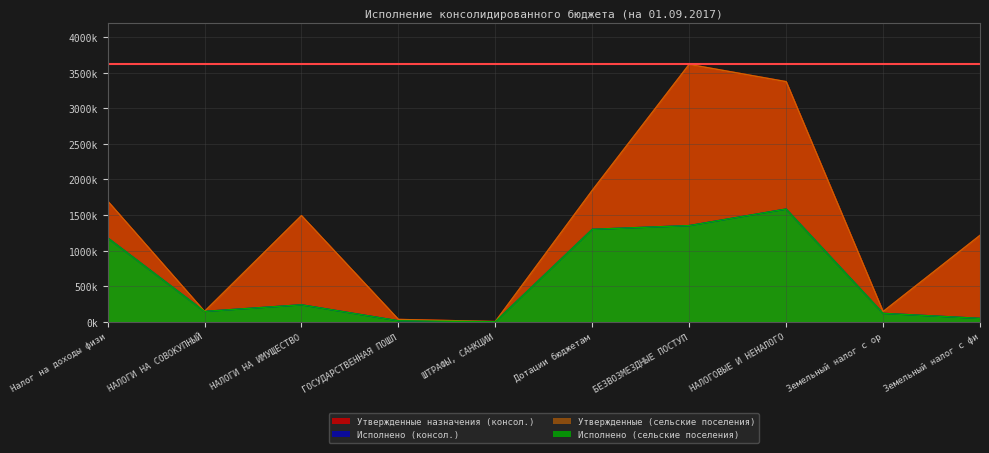

How many data points in Исполнено (консол.) are above 239448?

5